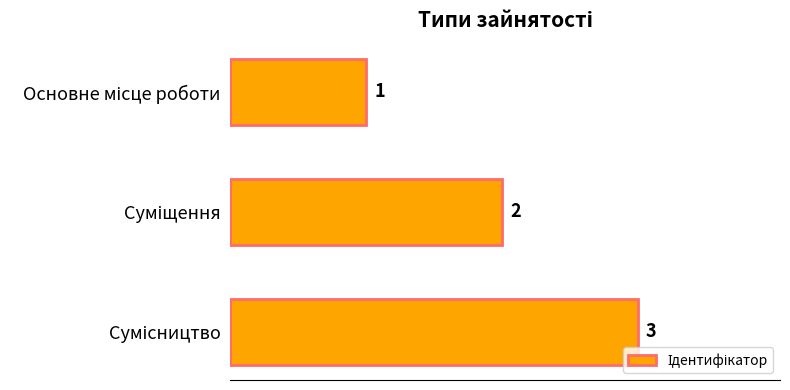

What is the maximum value shown in the chart?

3